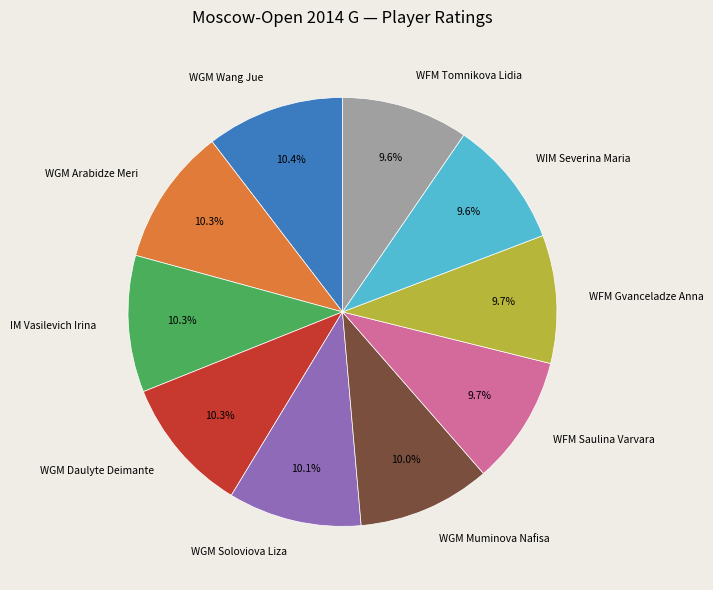

How much of the chart is everything except WGM Muminova Nafisa?

90.0%